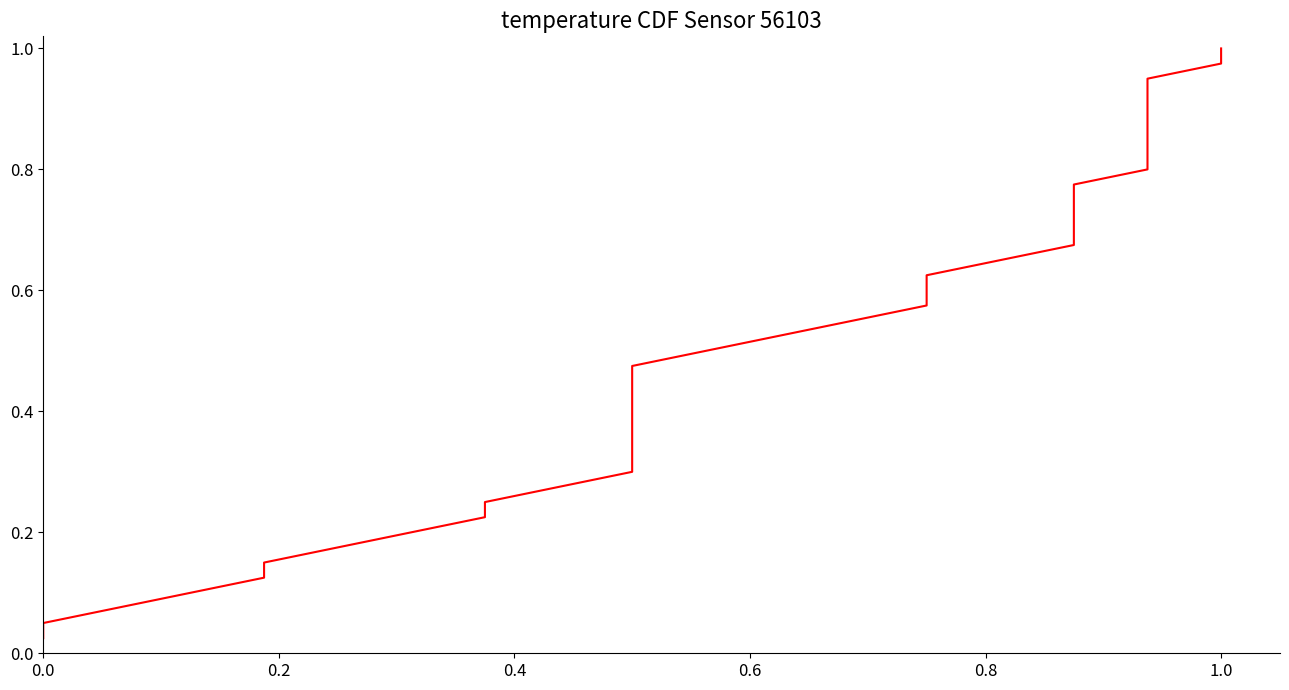

True or false: the data has more than 0 interior local peaks.

False